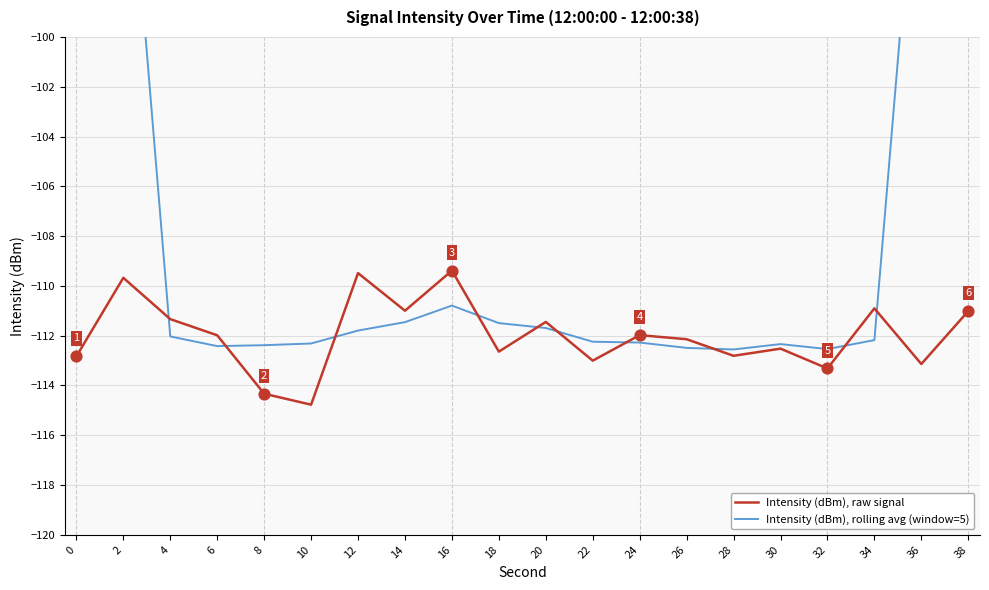

Which series contains the highest Y value?

Intensity (dBm), rolling avg (window=5)